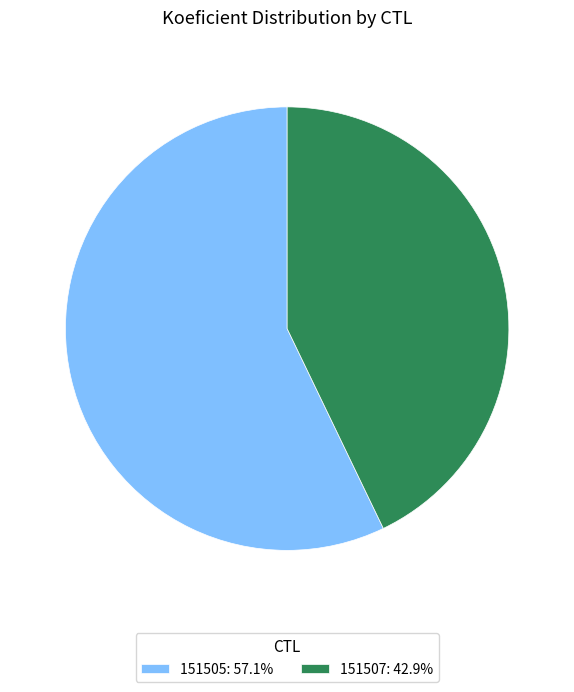

Count the number of slices in the pie.

2